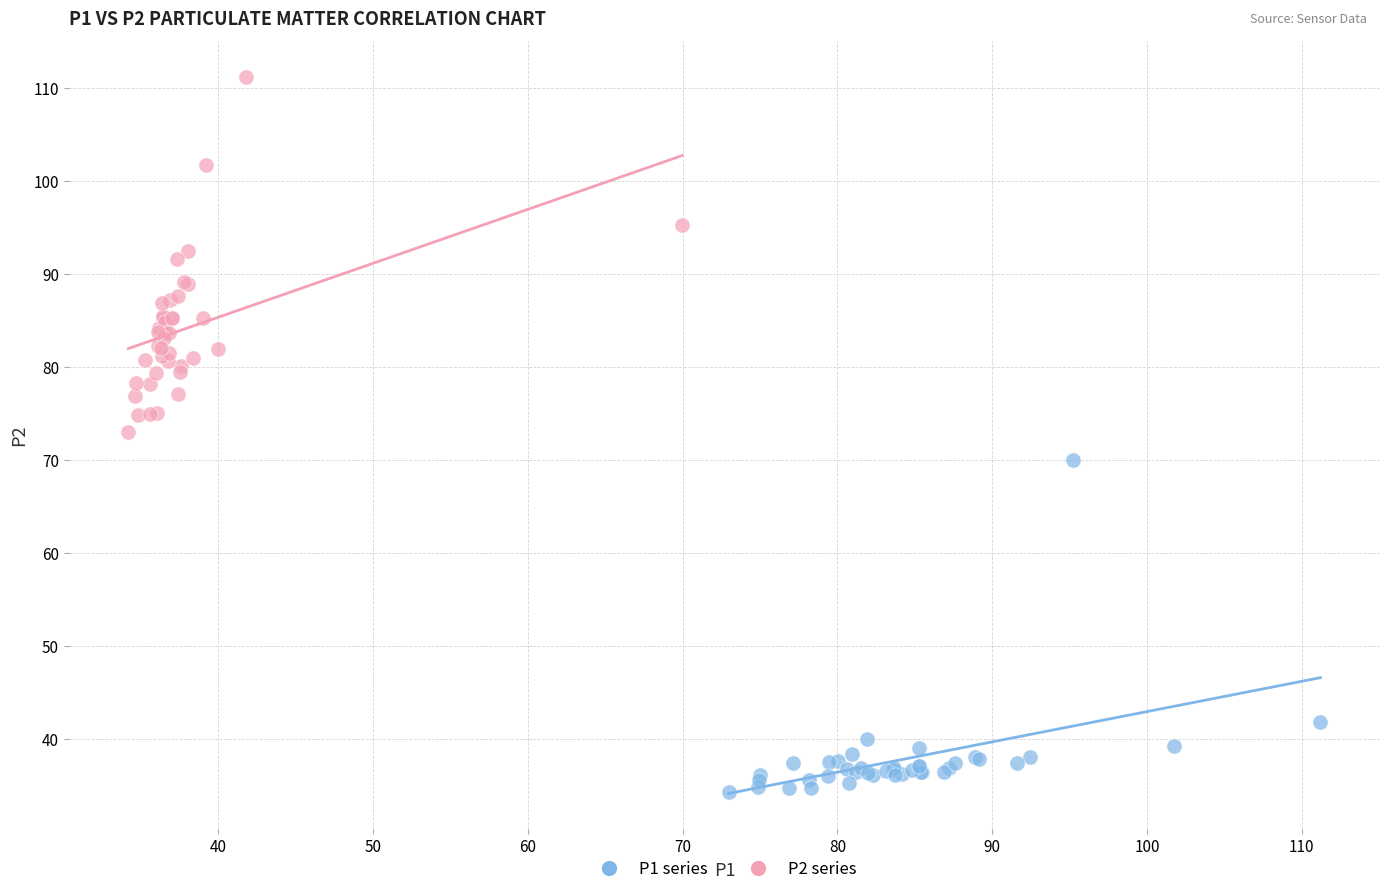

What are all the series names shown in the legend?

P1 series, P2 series